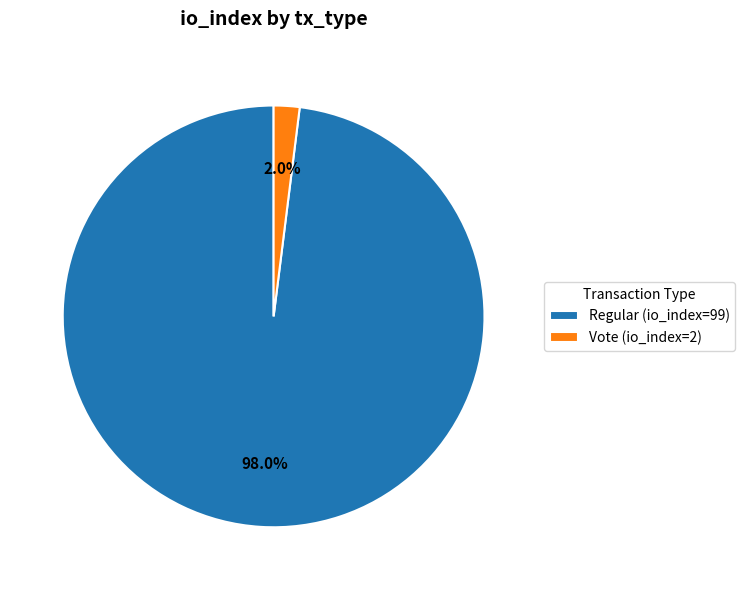

Which slice represents more than half of the pie?

Regular (io_index=99)